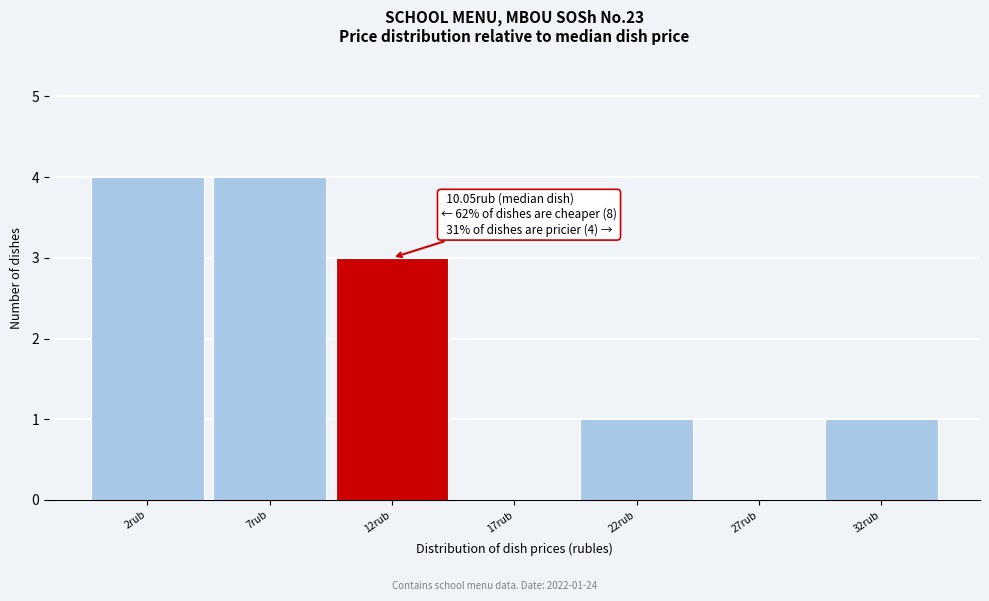

Reading left to right, transcribe all the data shown in this chart.

2rub=4	7rub=4	12rub=3	17rub=0	22rub=1	27rub=0	32rub=1